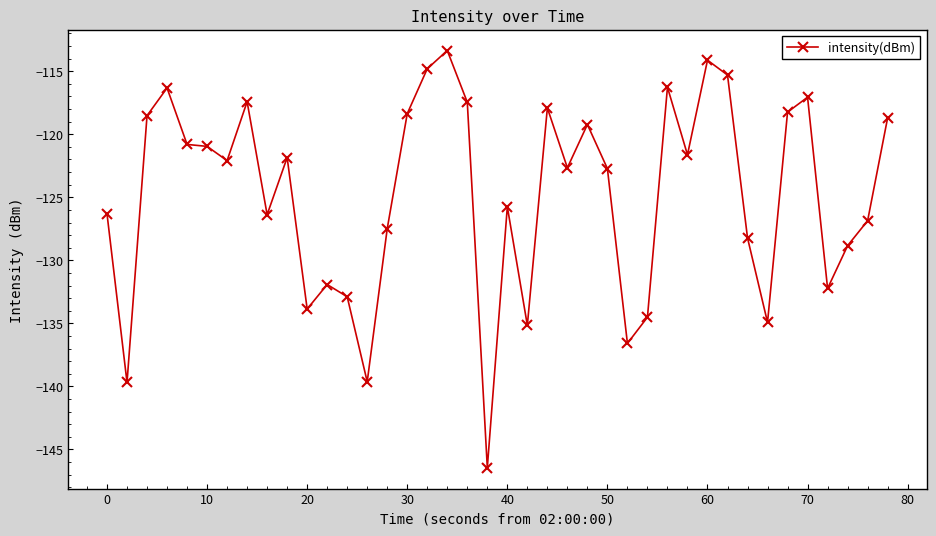

What is the difference between the second highest and minimum values?

32.3